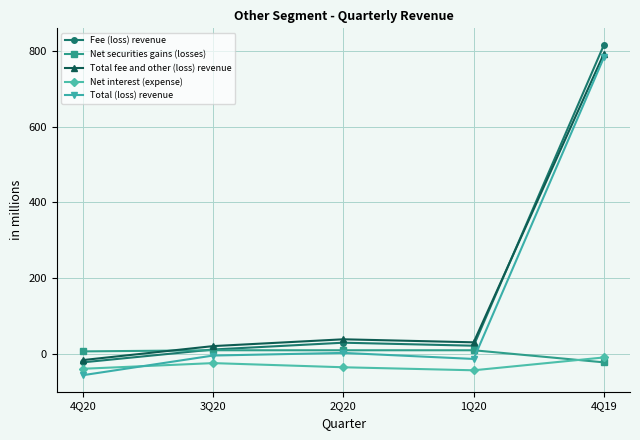

Which series changed the most between 1Q20 and 4Q19?

Total (loss) revenue